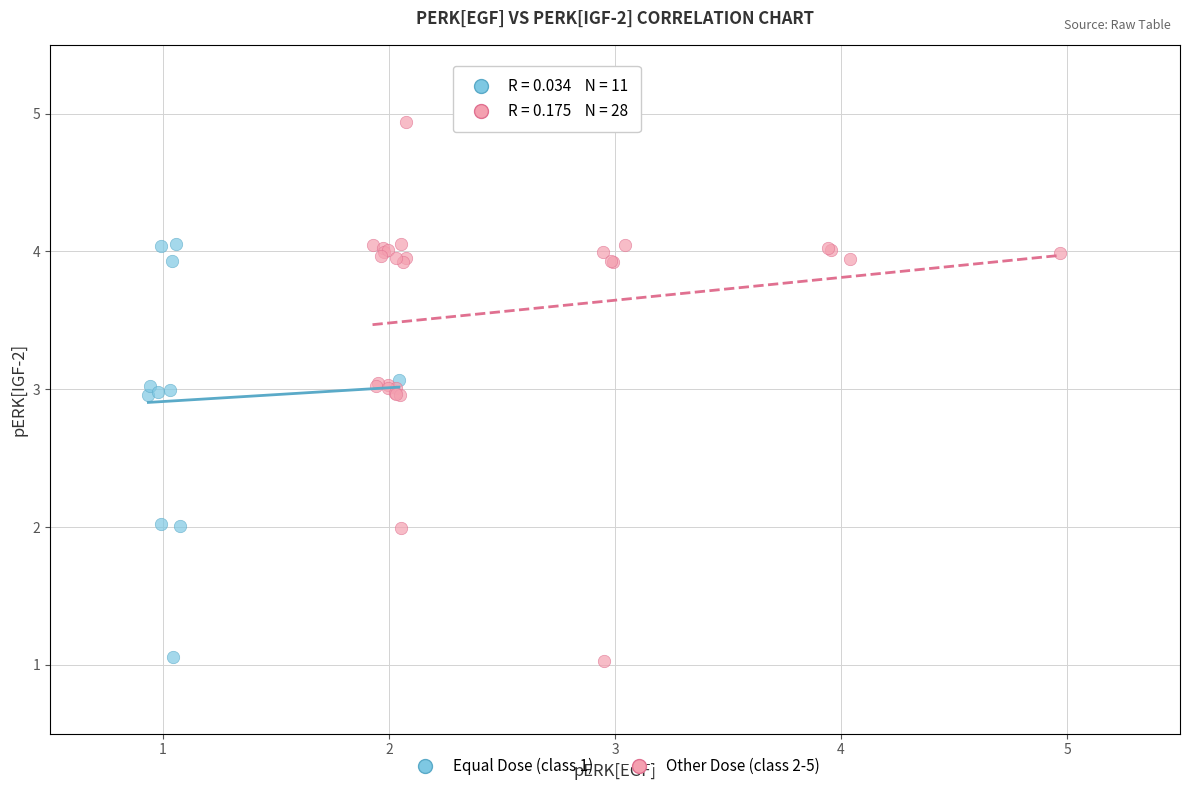

Which series has the widest spread of Y values?

Other Dose (class 2-5)